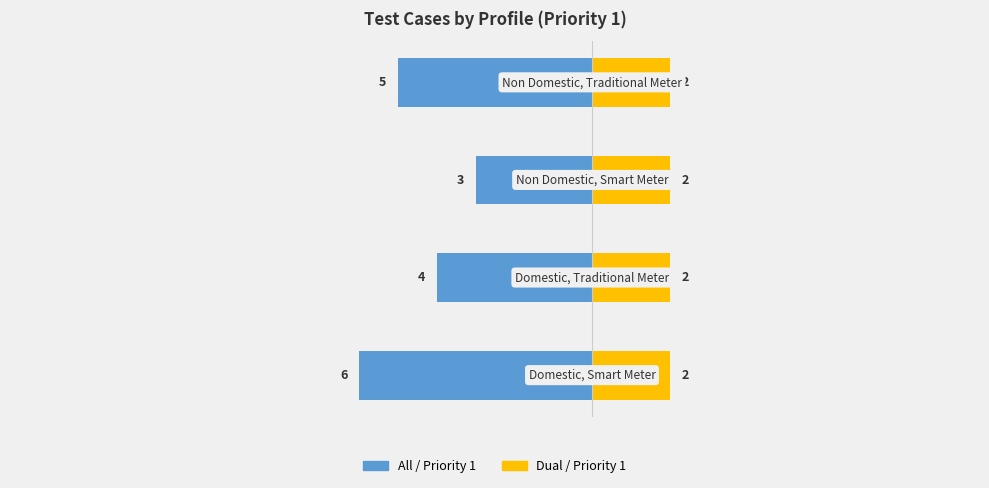

At how many categories does at least one series exceed -2?

4